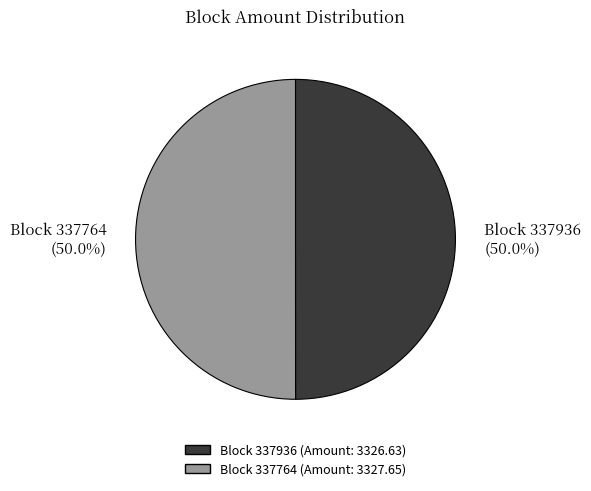

Approximately how many times larger is the value at Block 337936 (50.0%) compared to Block 337764 (50.0%)?

1.0